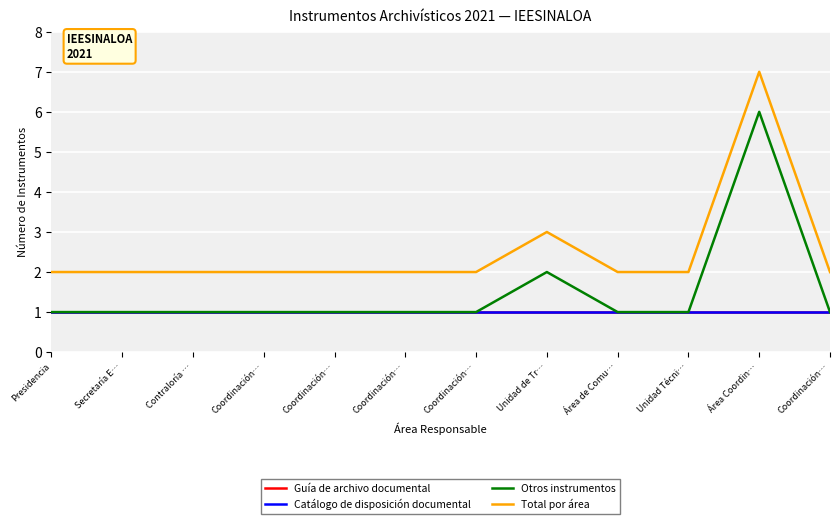

True or false: Otros instrumentos and Catálogo de disposición documental cross at least once.

False